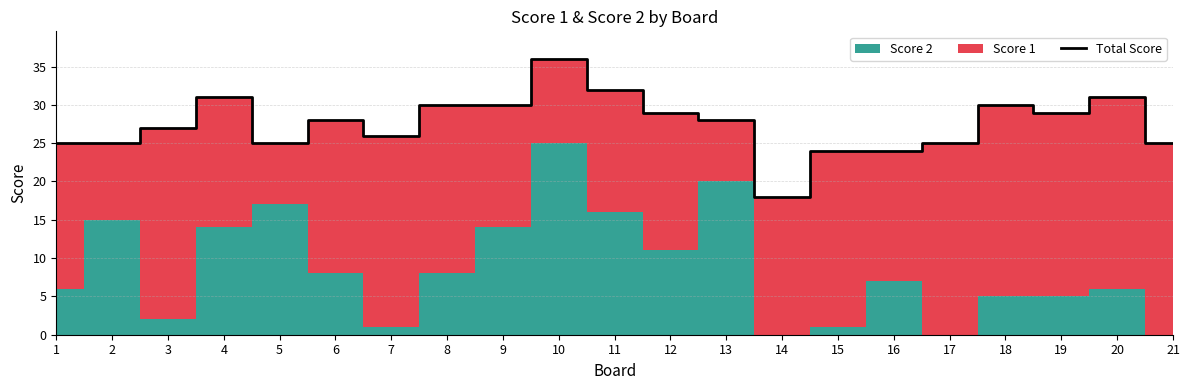

Reading right to left, list all the values displayed in this chart.

25	31	29	30	25	24	24	18	28	29	32	36	30	30	26	28	25	31	27	25	25